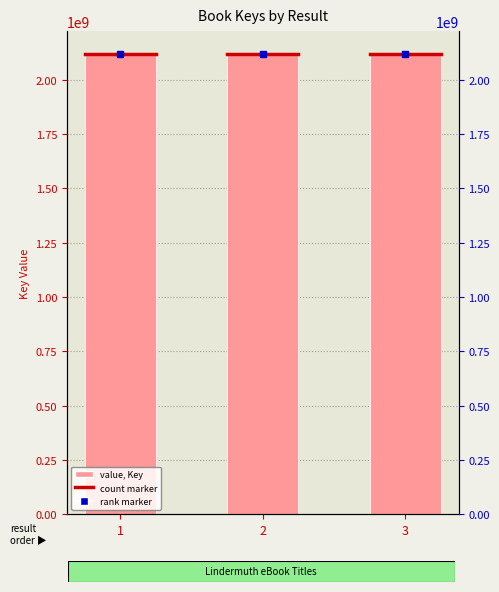

Which category has the highest value across all series?

2